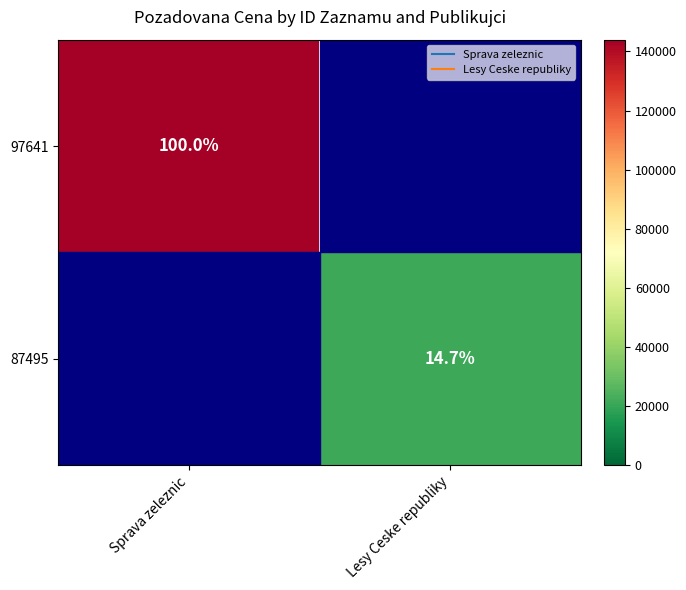

At how many categories does at least one series exceed 89149?

1